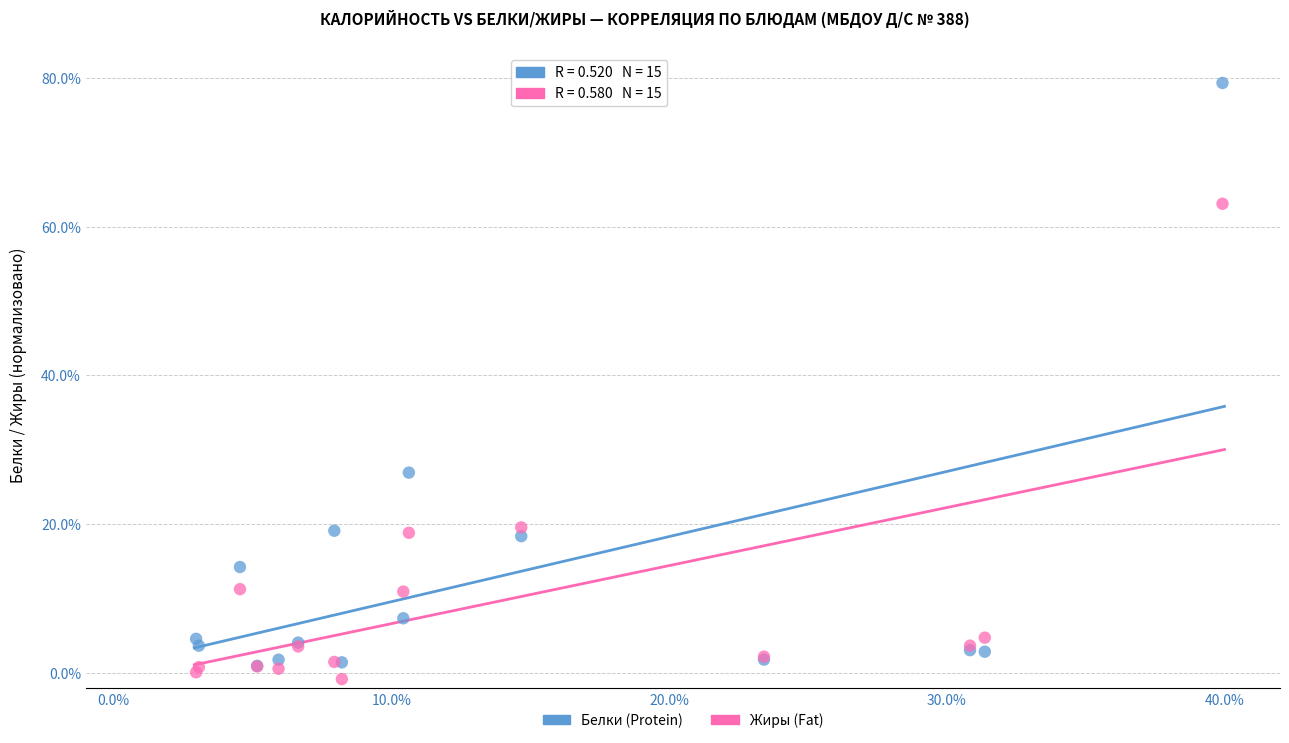

What are all the series names shown in the legend?

Белки (Protein), Жиры (Fat)